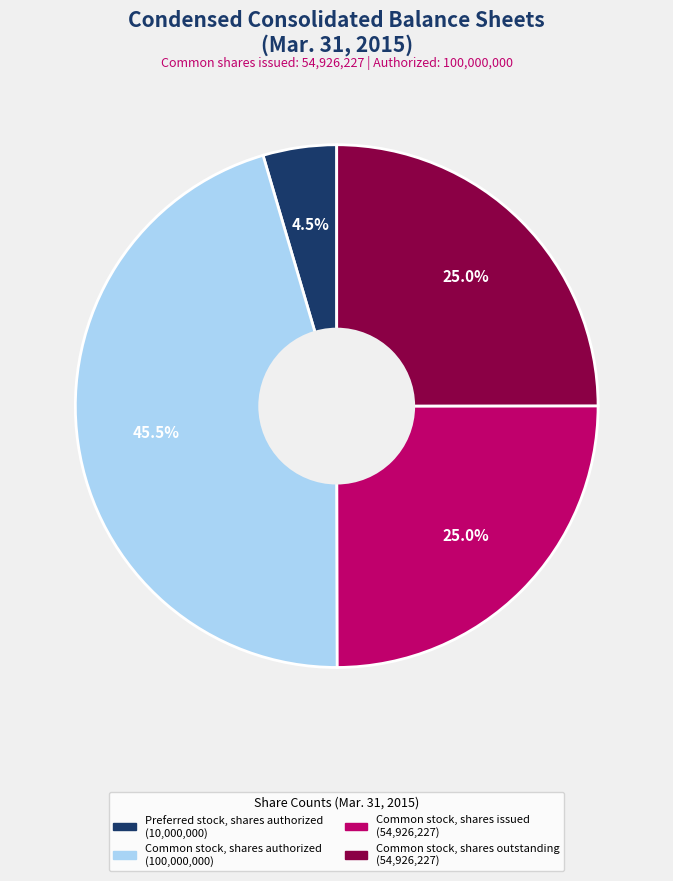

Is there a majority slice in this chart?

No